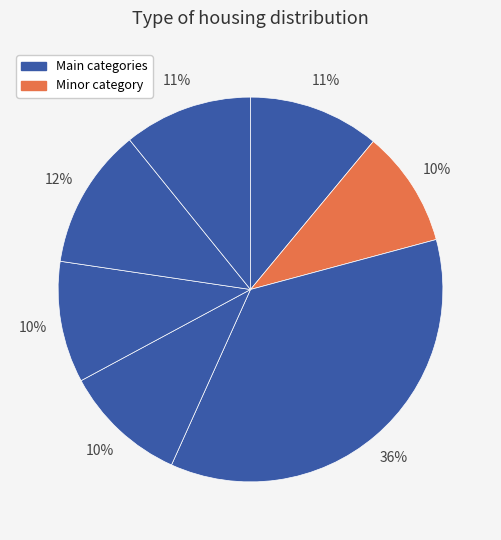

How many slices are in this pie chart?

7